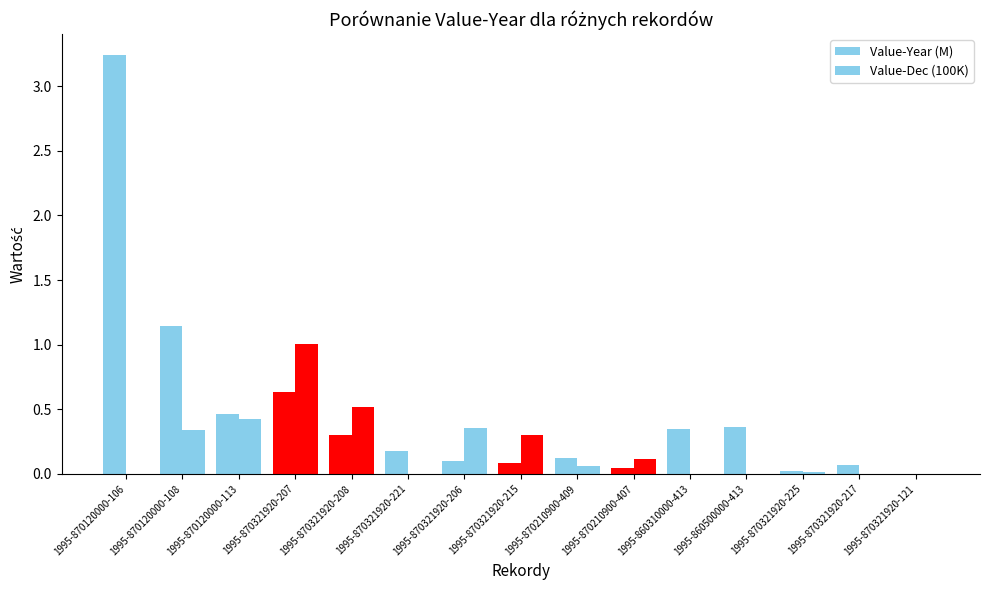

Is it true that Value-Year (M) equals 0.2 at 1995-870210900-409?

False